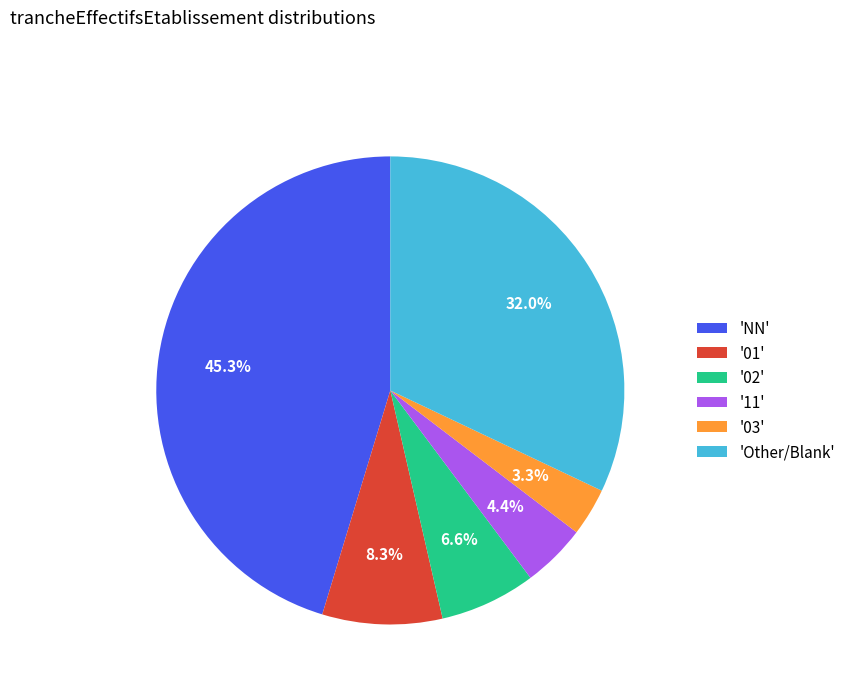

What portion of the pie excludes '02'?

93.4%